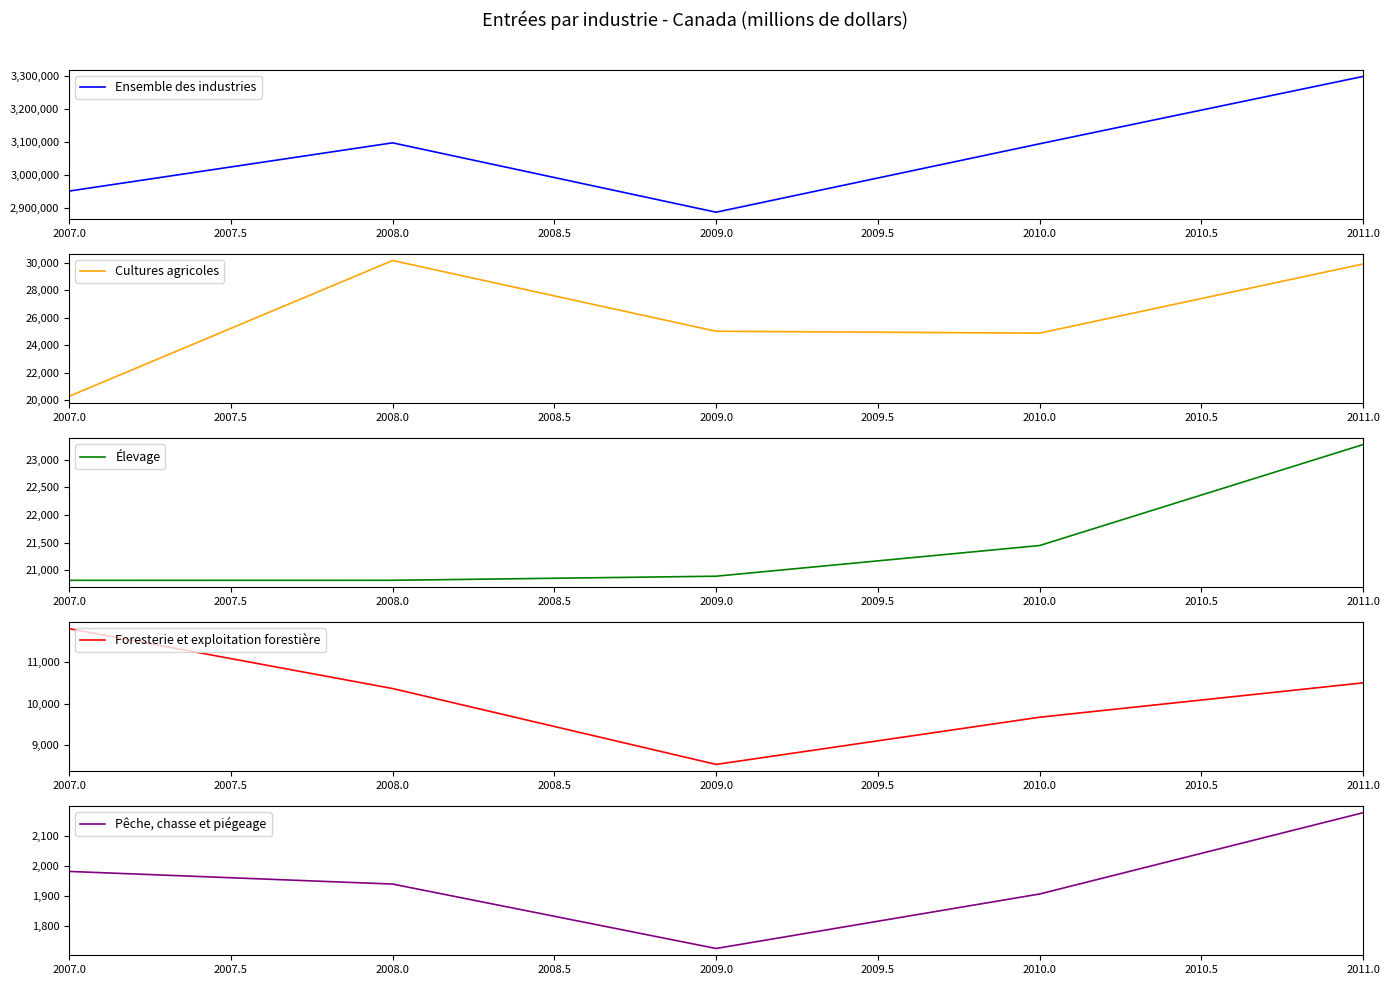

Which series has the largest total across all categories?

Ensemble des industries